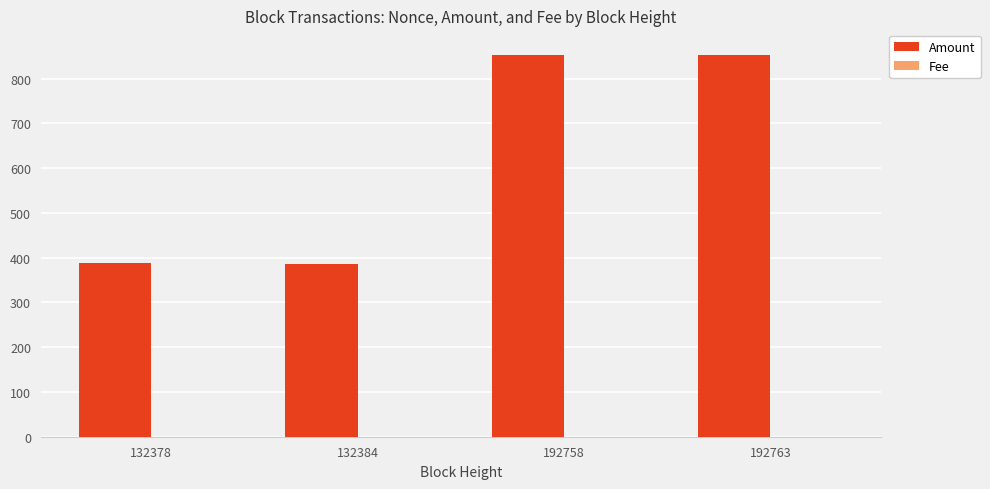

How many categories are shown in the chart?

4